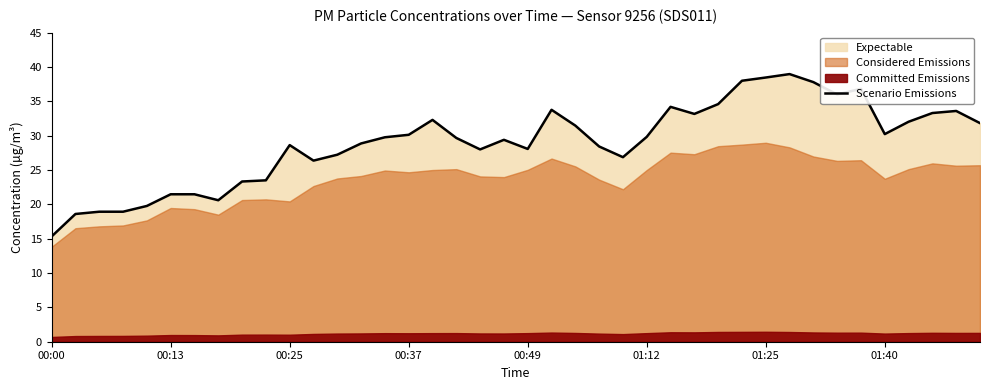

Where is the data nearest to the value 27?

24